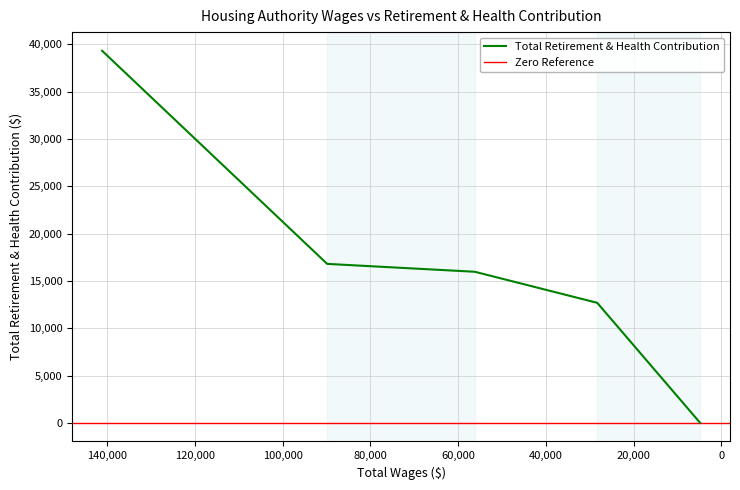

What is the sum of the values at 141135.0 and 4846.0?

39332